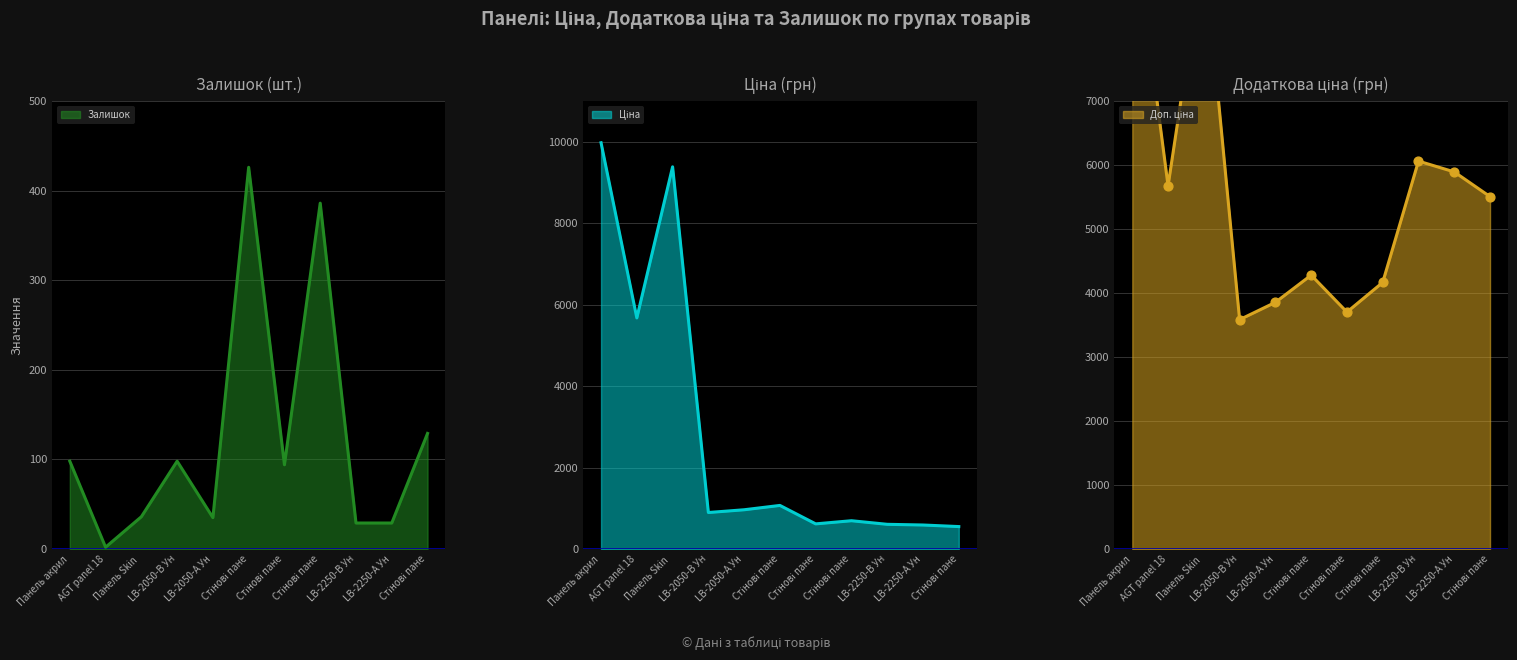

Which series contains the lowest Y value?

Залишок